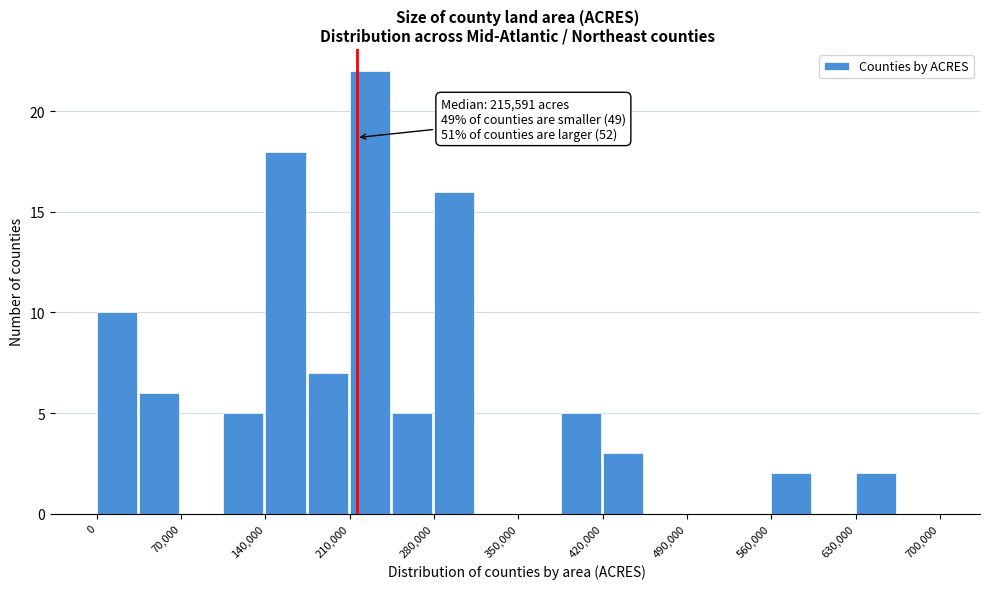

Around what value on the x-axis is the tallest bar? Give the approximate position of its centre, as read against the axis.

230000